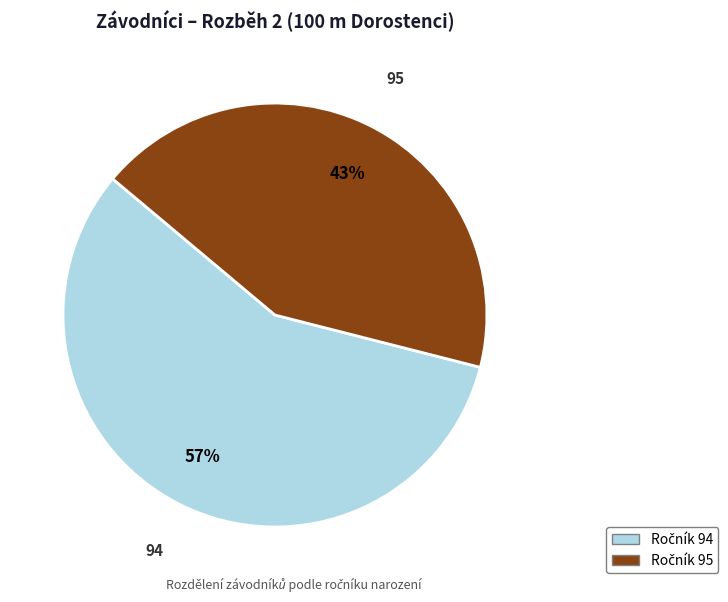

How many segments does this pie chart have?

2